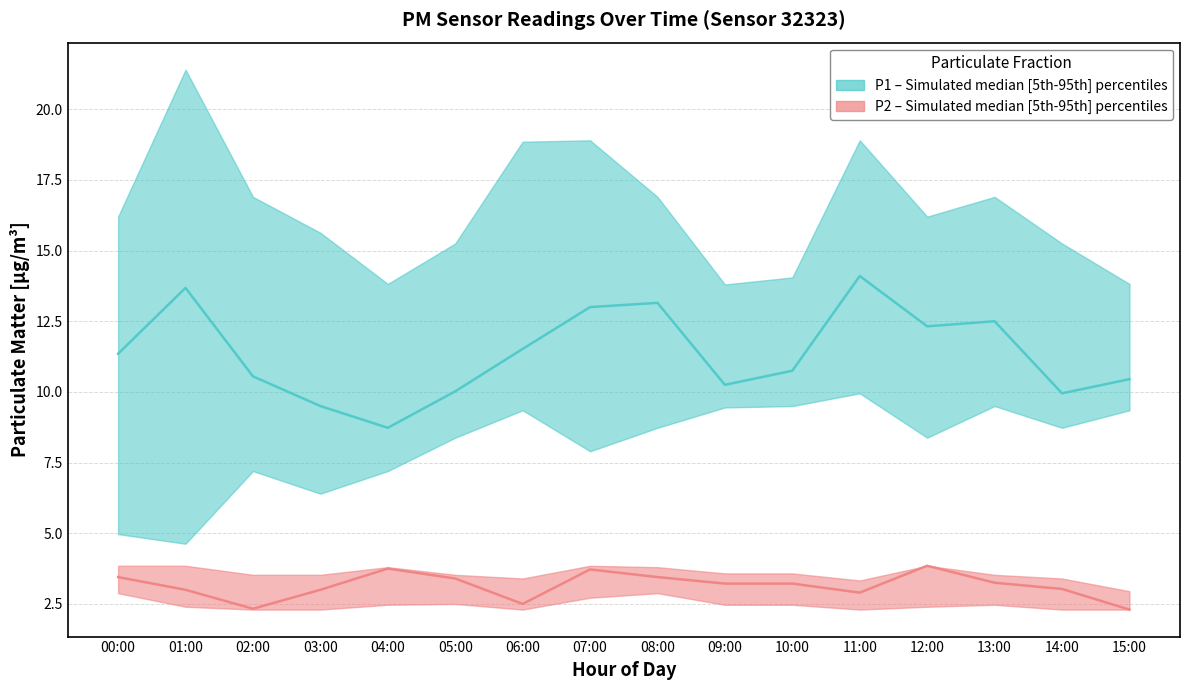

Which category has the lowest value in the P2 median series?

15:00